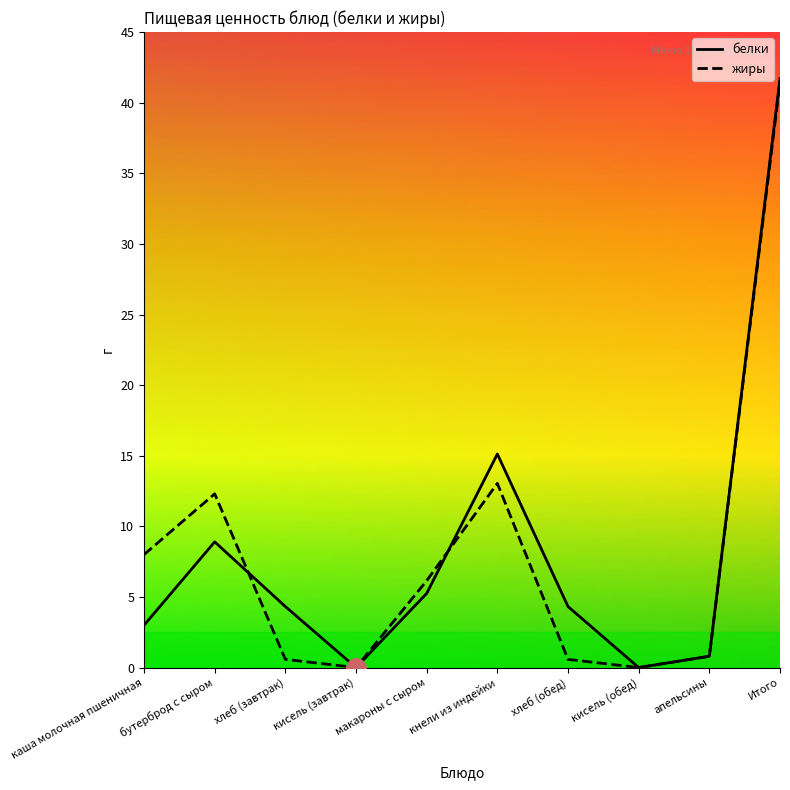

What is the difference between the second highest and second lowest values in the жиры series?

13.0